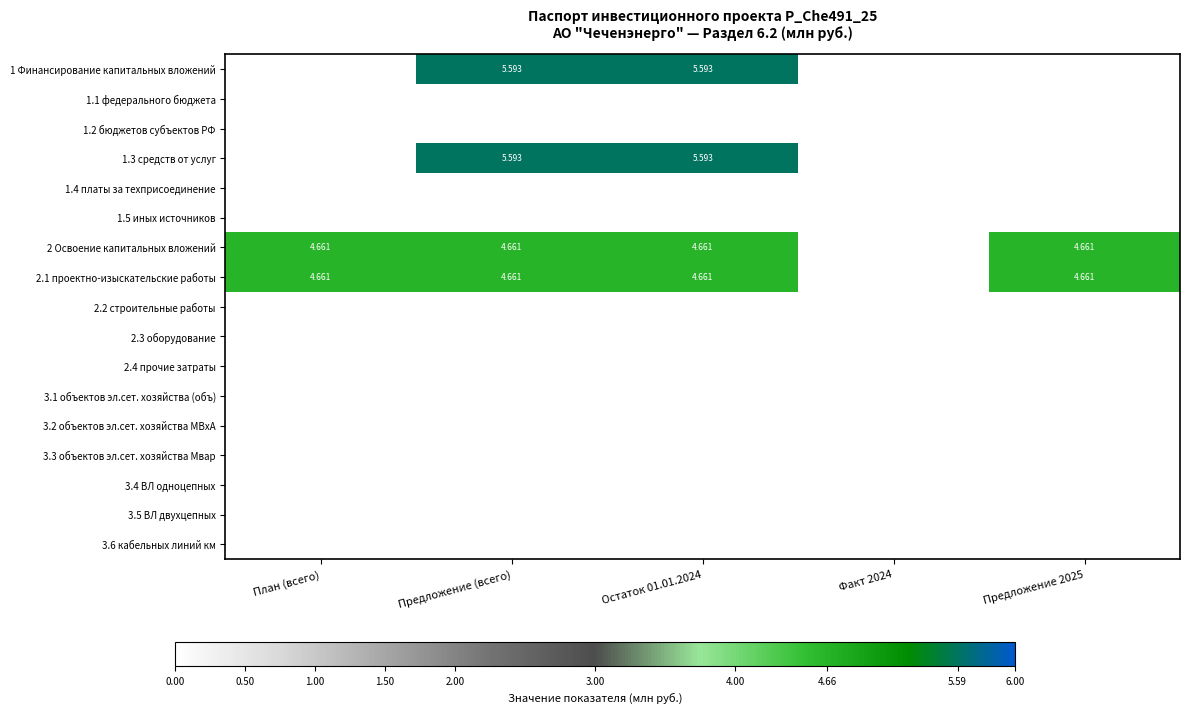

Rank the categories by 1 Финансирование капитальных вложений value from highest to lowest.

Предложение (всего), Остаток 01.01.2024, План (всего), Факт 2024, Предложение 2025